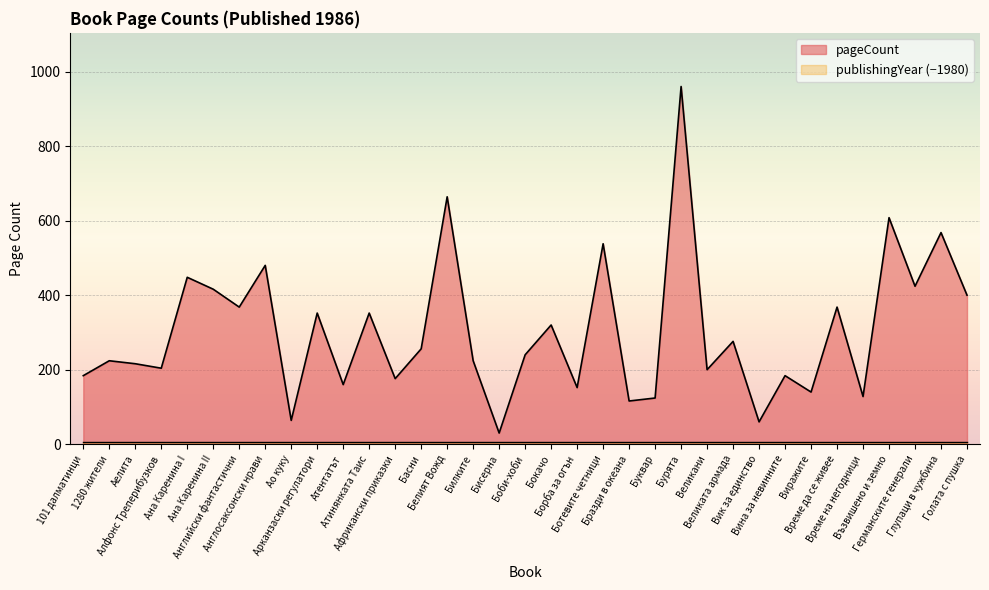

Reading right to left, transcribe all the data shown in this chart.

400	568	424	608	128	368	140	184	60	276	200	960	124	116	538	152	320	240	30	224	664	256	176	352	160	352	64	480	368	416	448	204	216	224	184